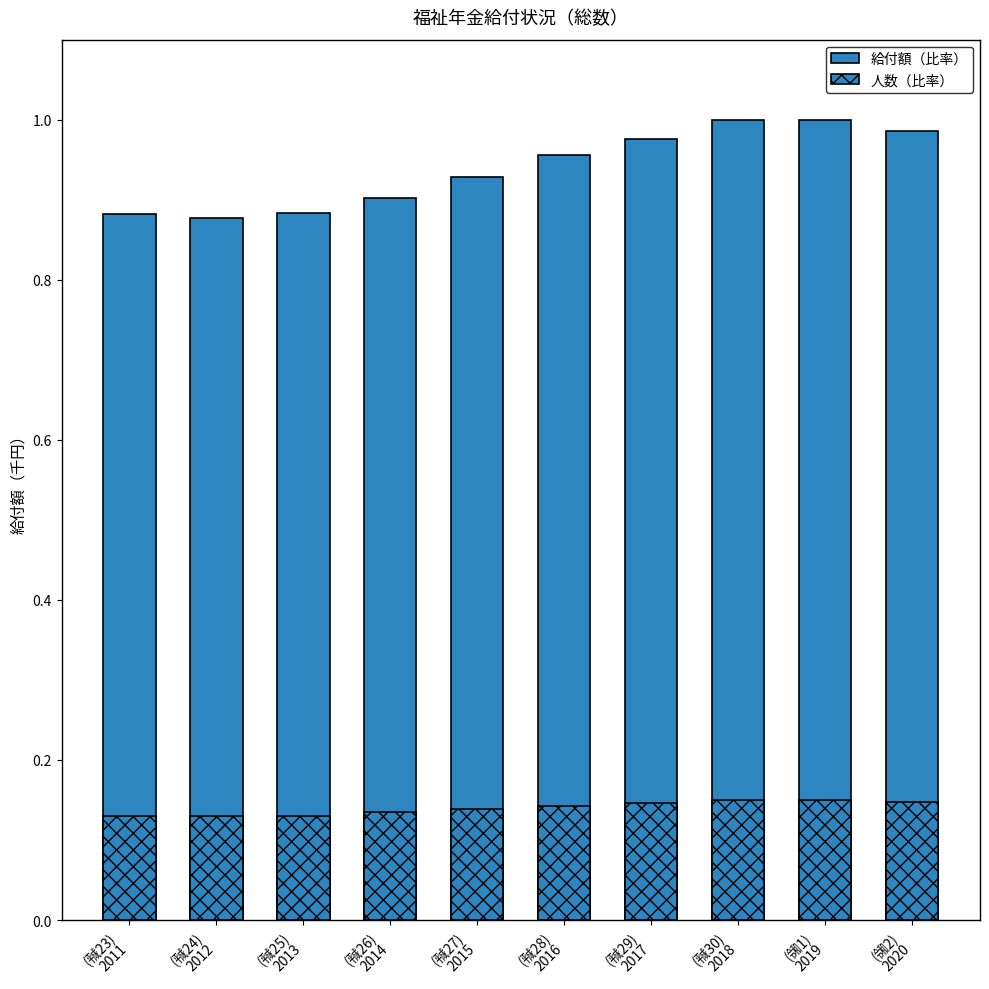

At which category is the sum across all series the highest?

(㍻30)
2018